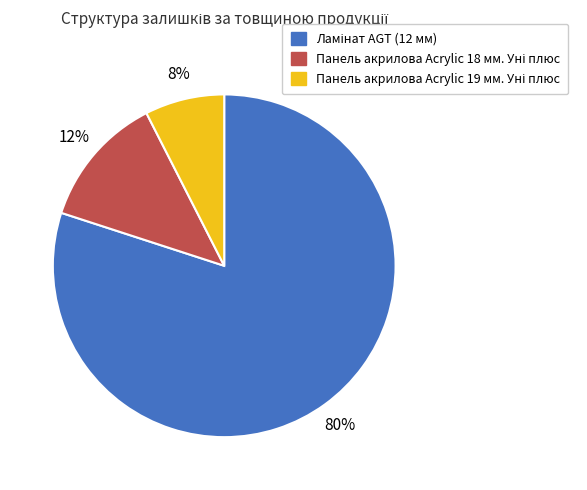

How many slices are in this pie chart?

3